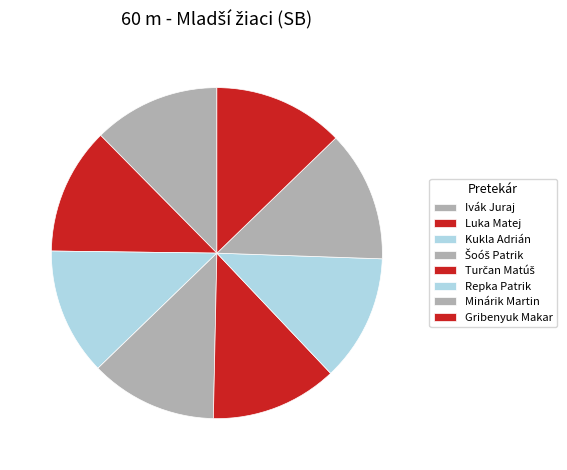

To the nearest percent, what percentage of the pie is Turčan Matúš?

12%